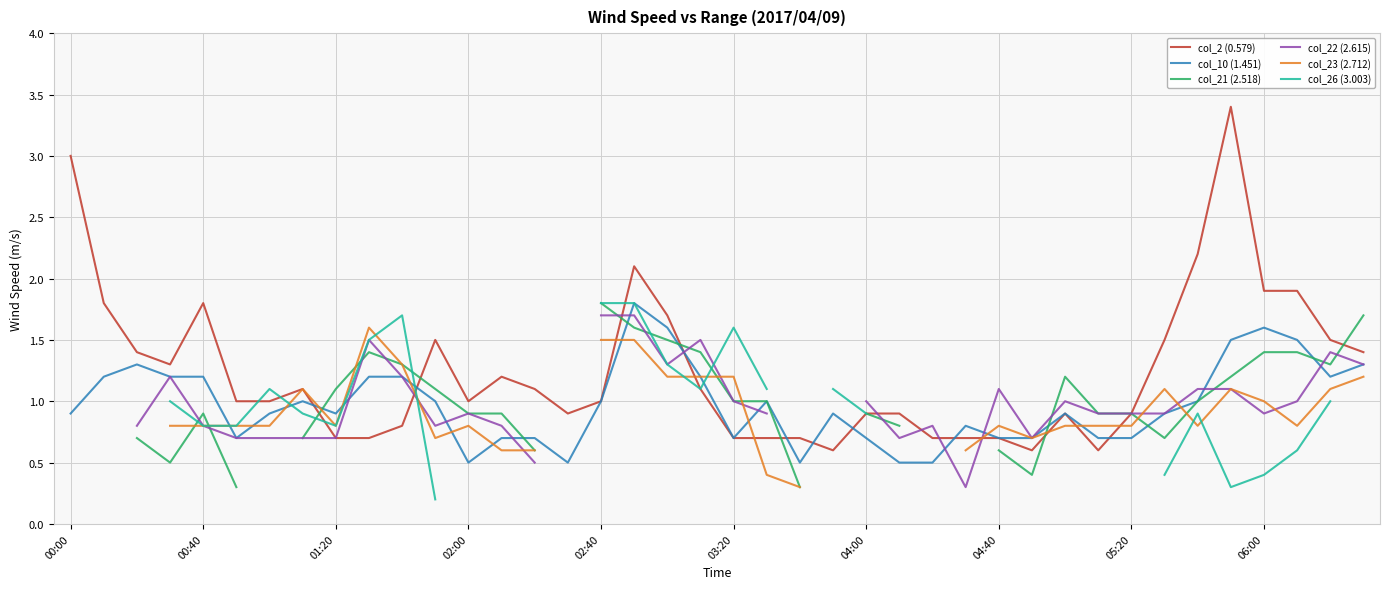

What is the maximum value for col_10 (1.451)?

1.8